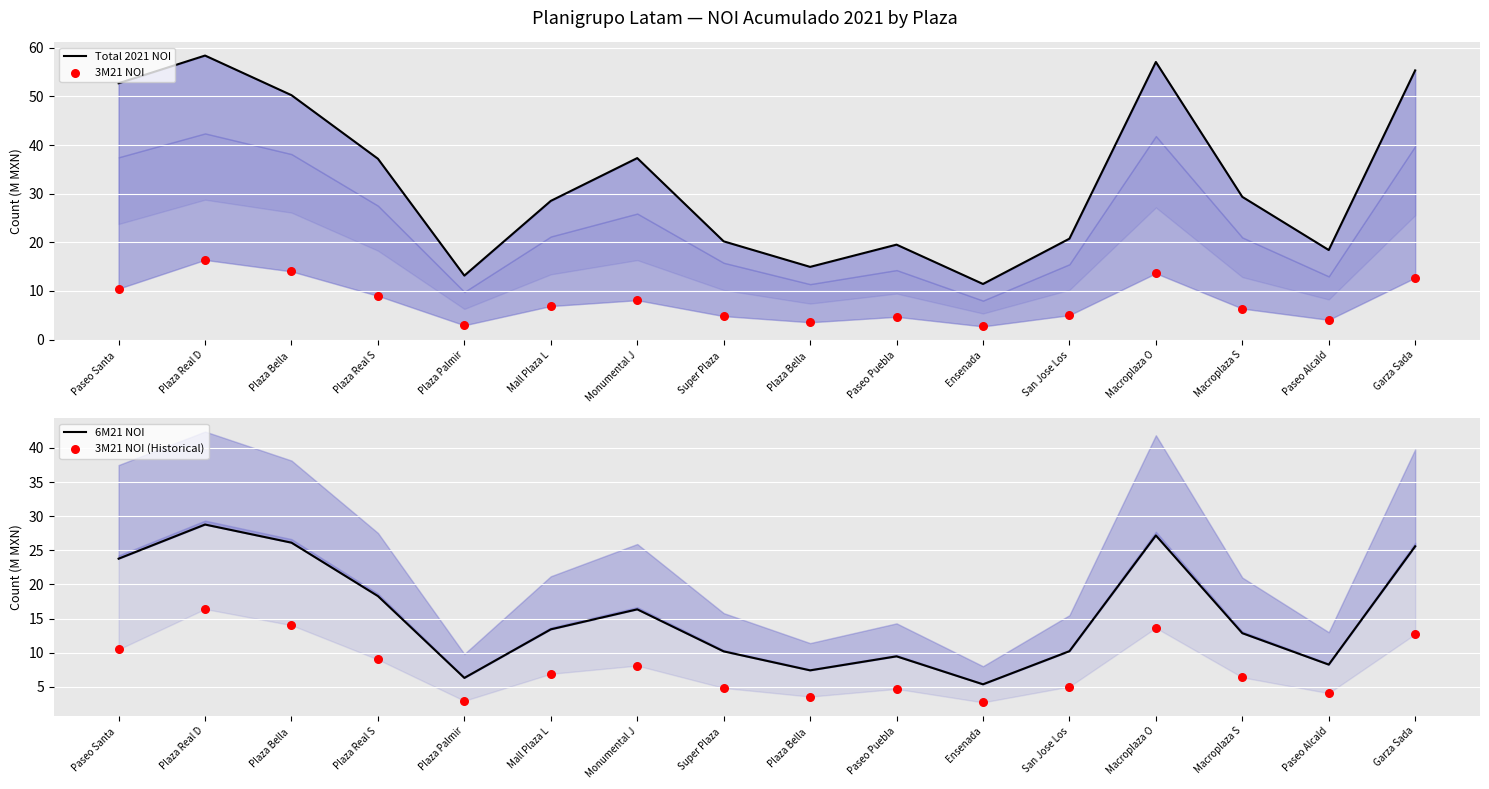

Is the value of 6M21 NOI at Super Plaza  greater than the value of Total 2021 NOI at Super Plaza ?

No